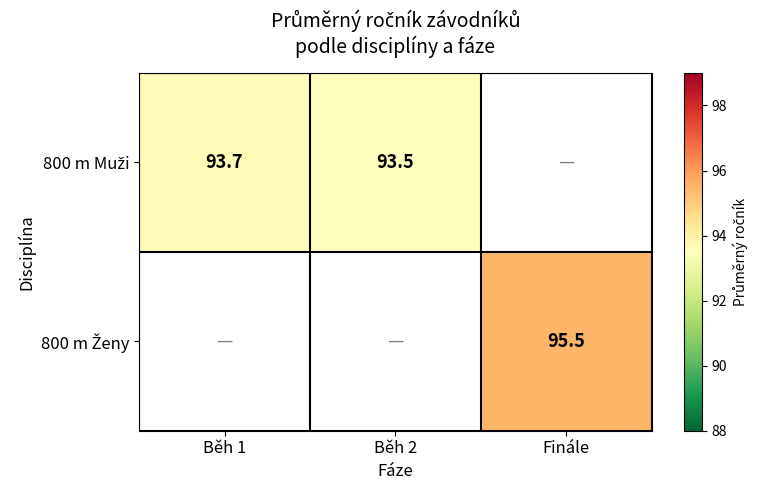

Is the value of 800 m Ženy at Běh 2 greater than the value of 800 m Muži at Běh 1?

No